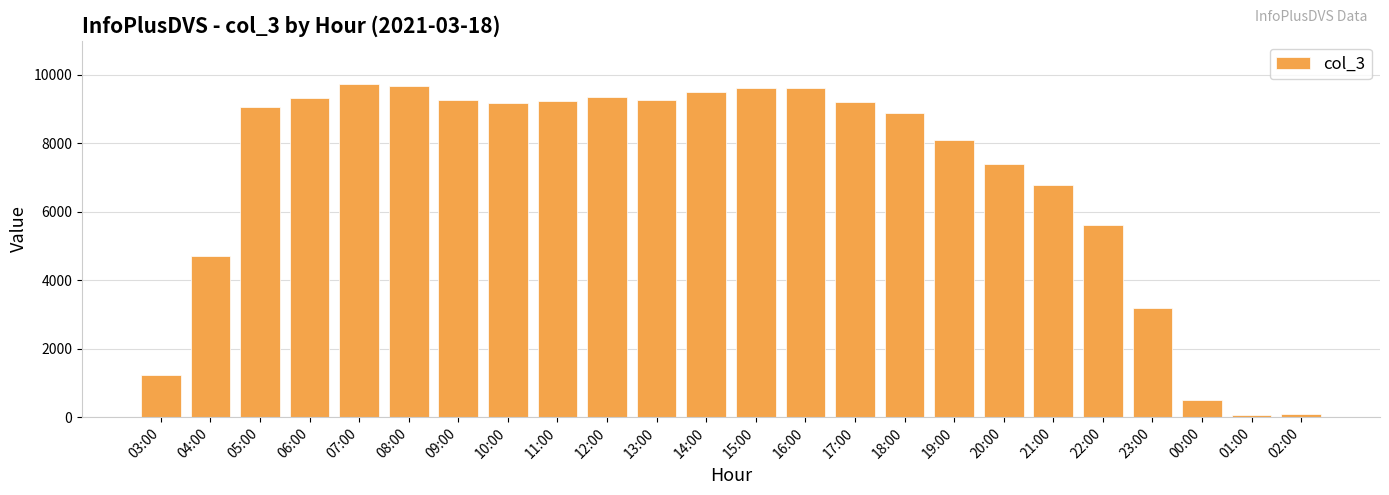

What is the average value?

7028